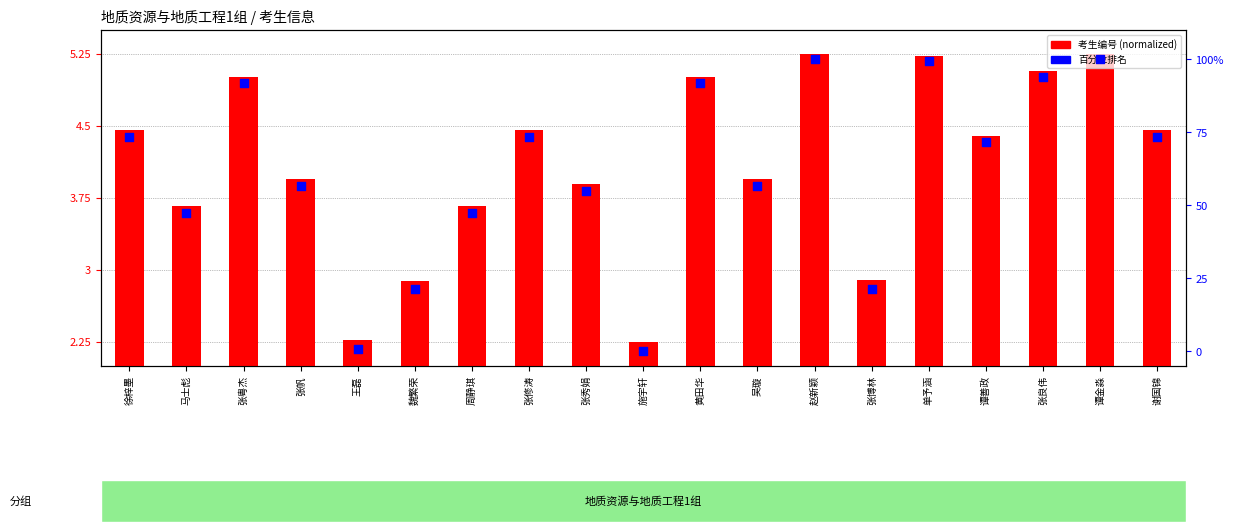

What is the total value across all series at 吴璇?

60.7